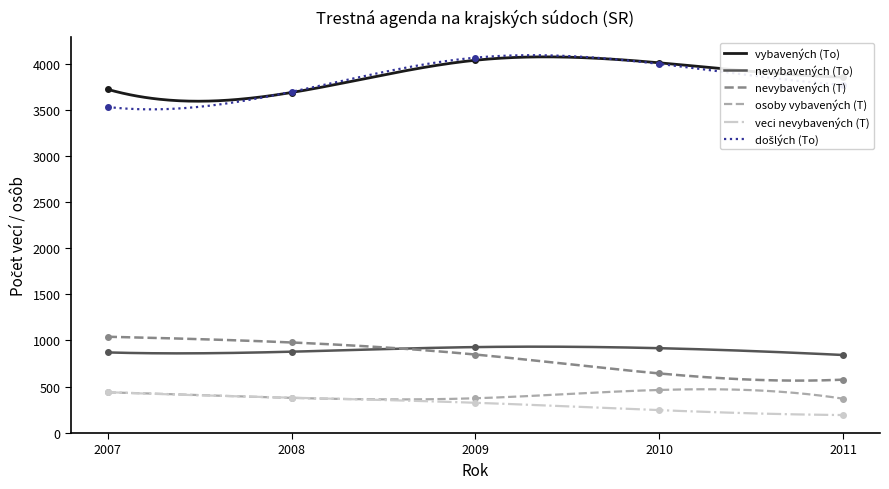

At which label does nevybavených (To) reach its minimum?

2011